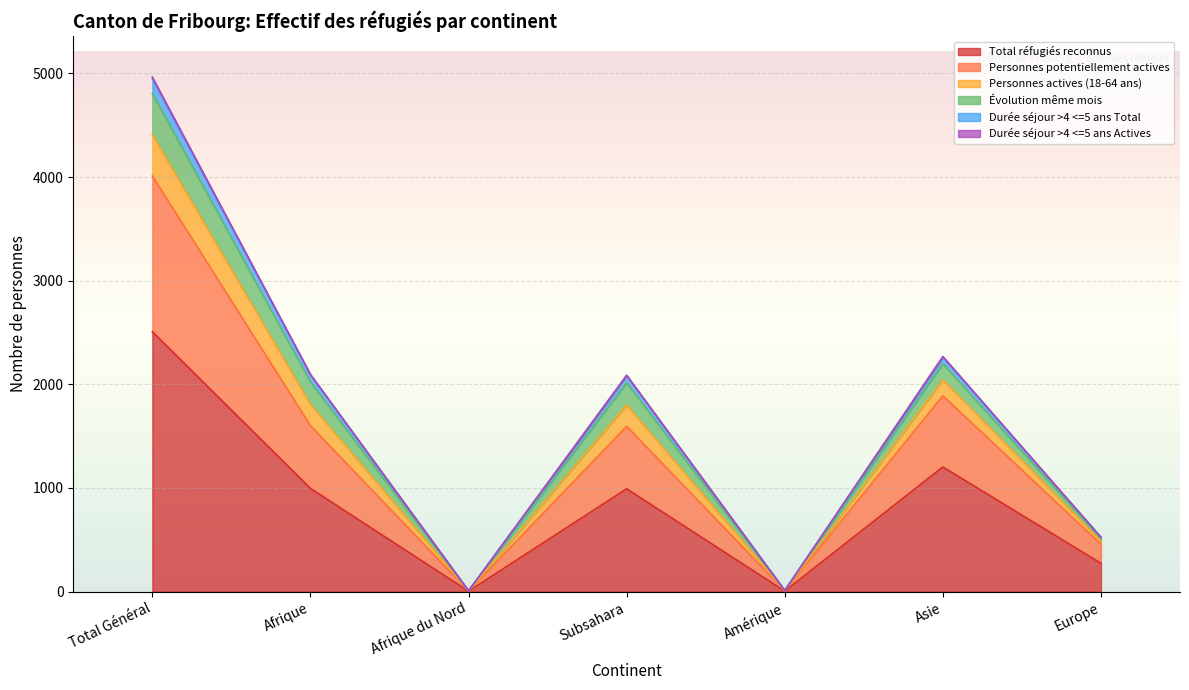

True or false: Personnes potentiellement actives and Total réfugiés reconnus intersect in this chart.

False